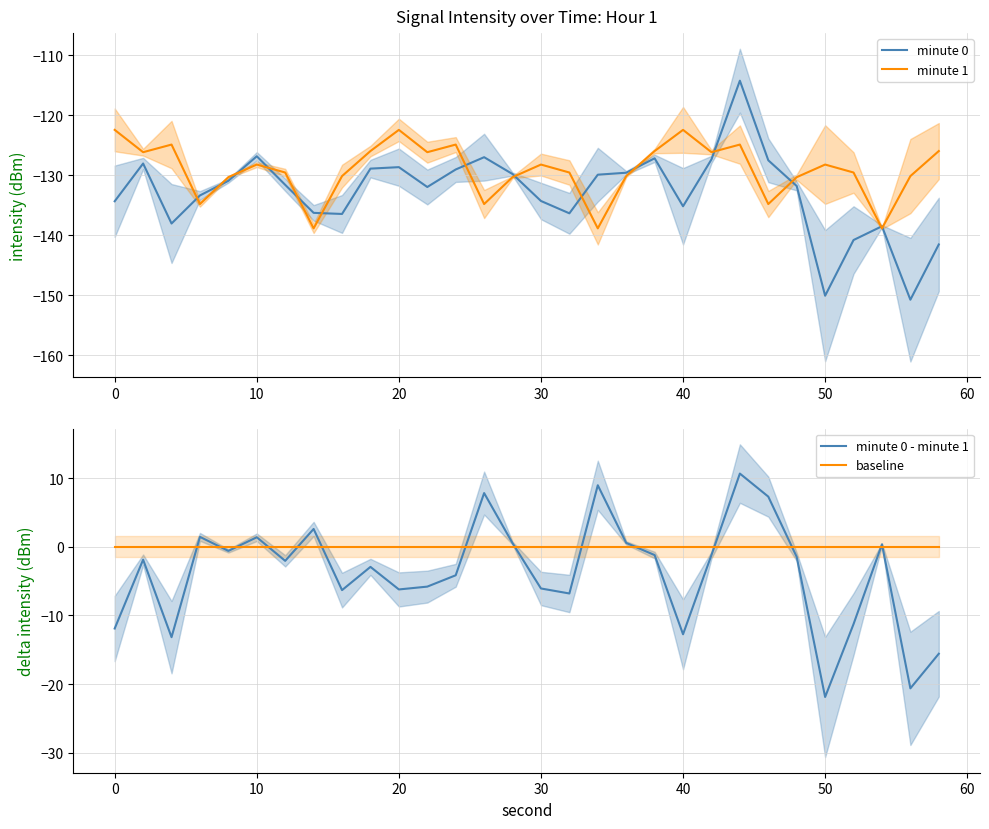

True or false: baseline and minute 0 - minute 1 intersect in this chart.

True